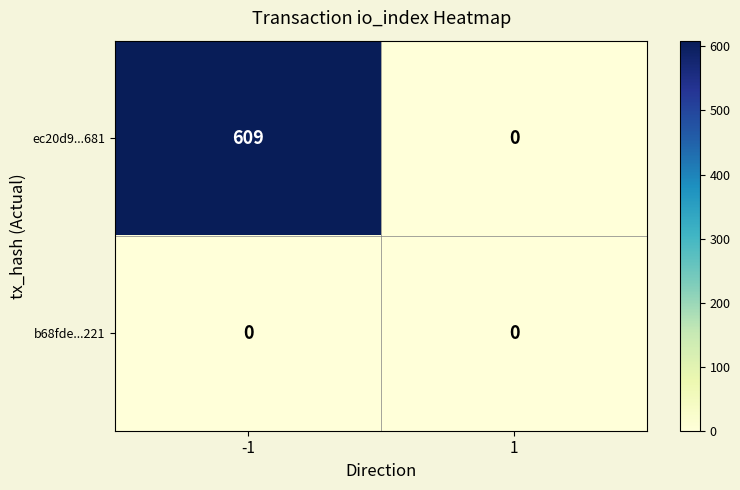

Rank the series by their average value, from lowest to highest.

b68fde...221, ec20d9...681